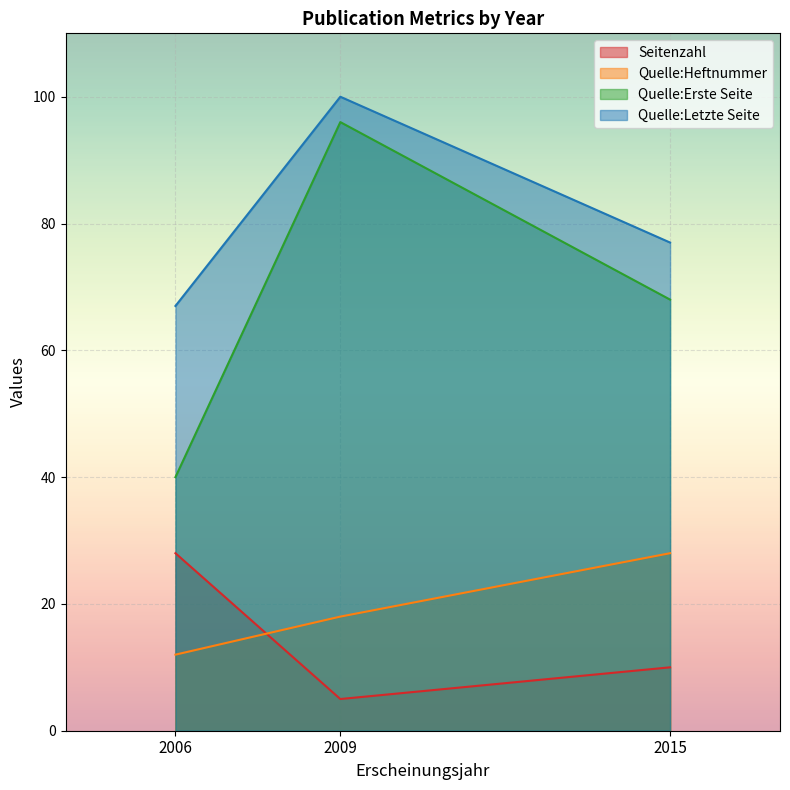

Where is Quelle:Letzte Seite nearest to the value 83?

2015